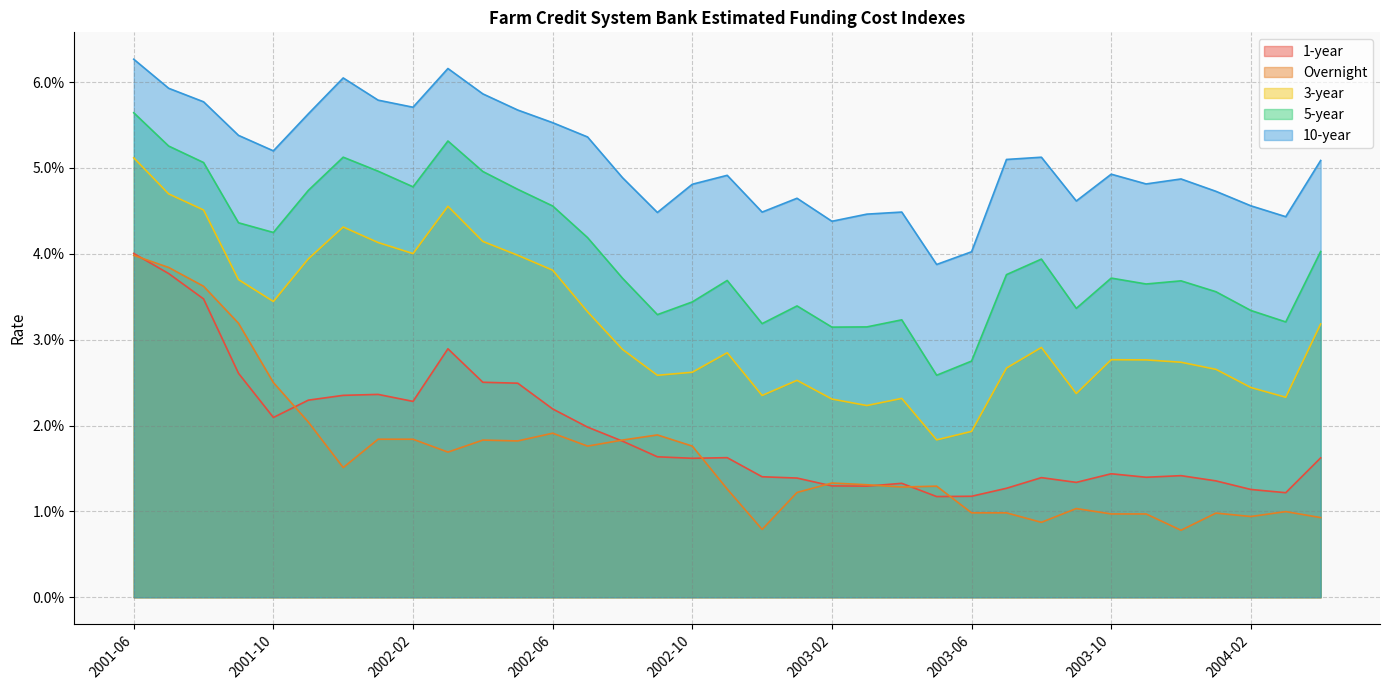

True or false: 3-year and 10-year cross at least once.

False